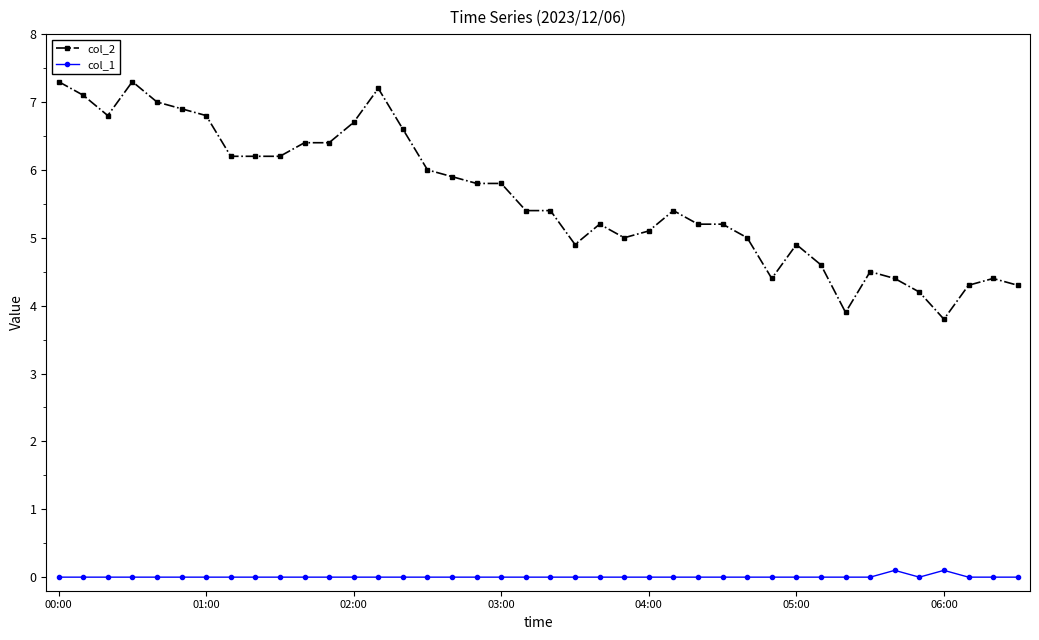

Count the number of categories in the chart.

40